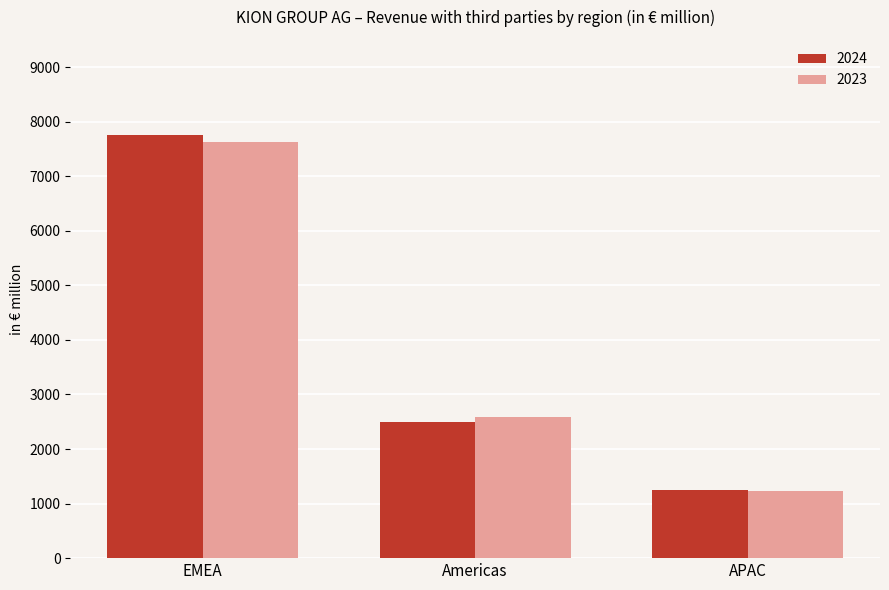

How many bars are there in each group?

2